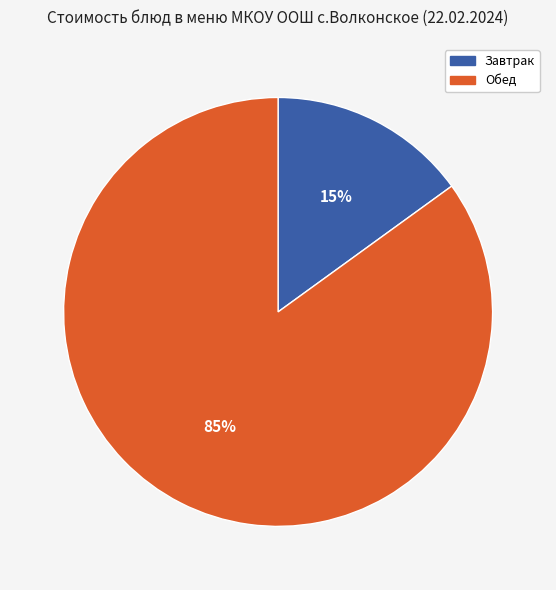

How many slices are in this pie chart?

2